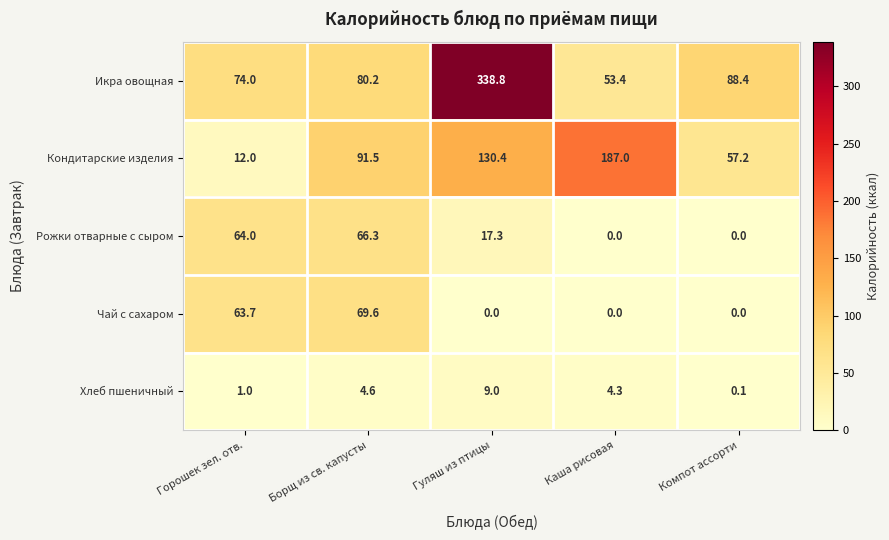

What is the maximum value shown in the chart?

338.8